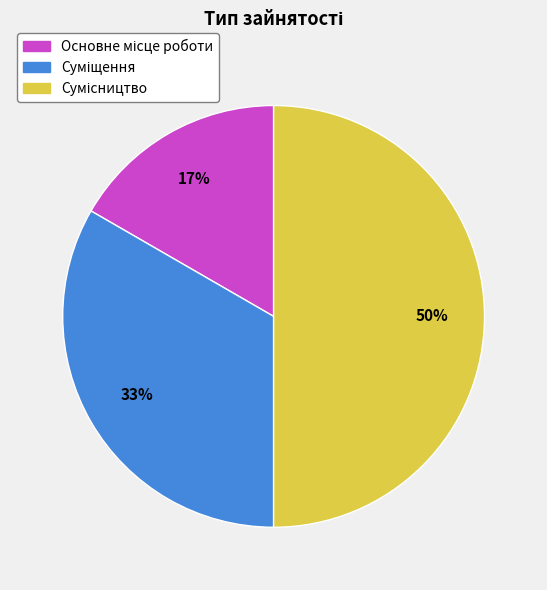

To the nearest percent, what is the difference between the largest and smallest slice percentages?

33%